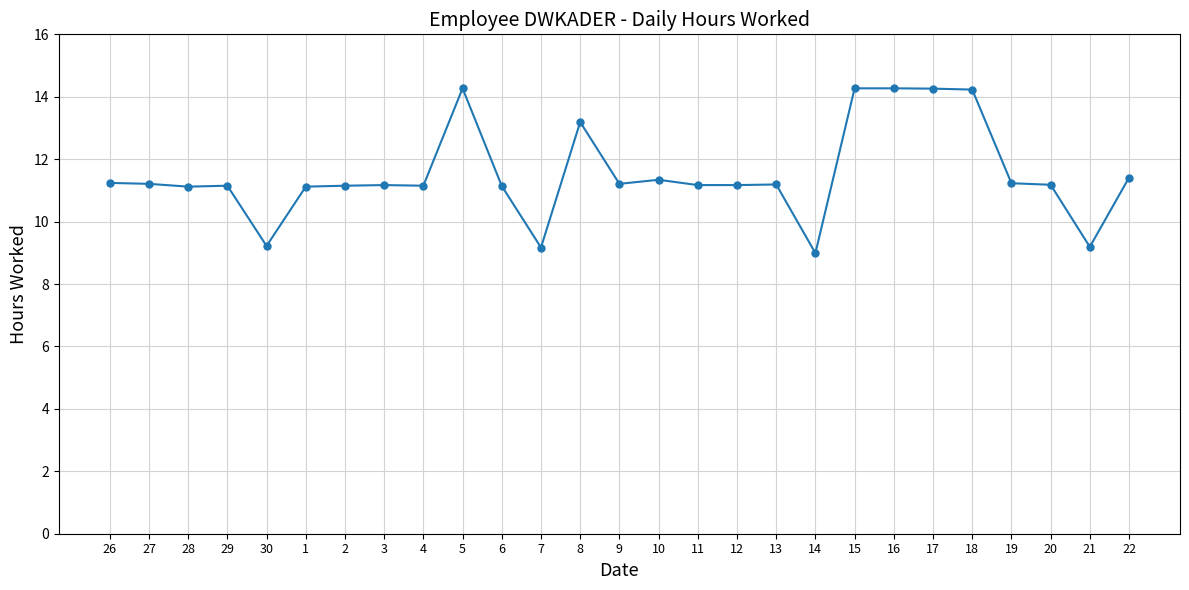

Between 2 and 18, which is larger?

18